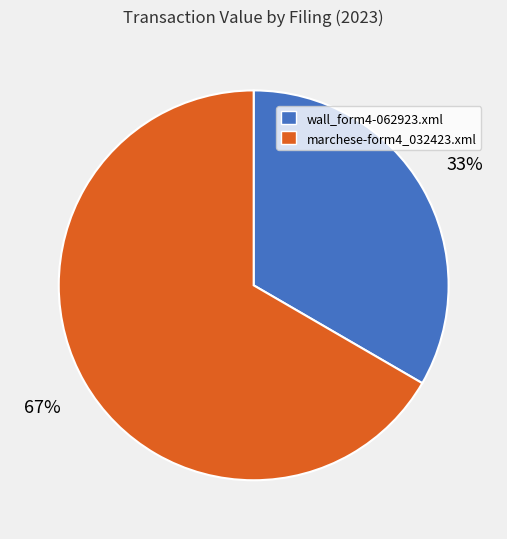

Count the number of slices in the pie.

2